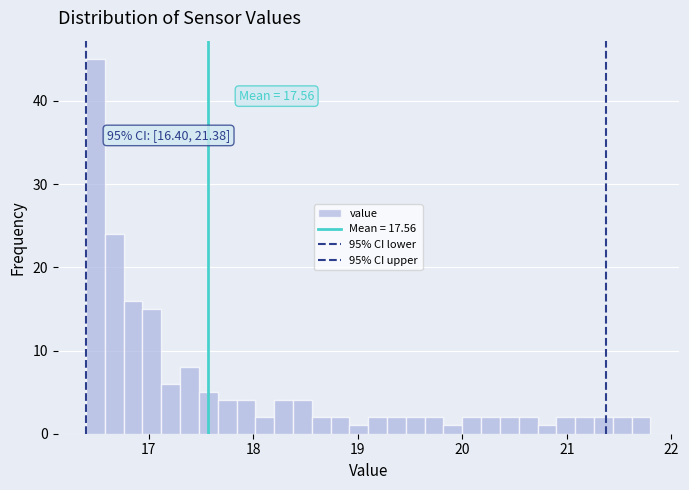

Around what value on the x-axis is the tallest bar? Give the approximate position of its centre, as read against the axis.

16.5